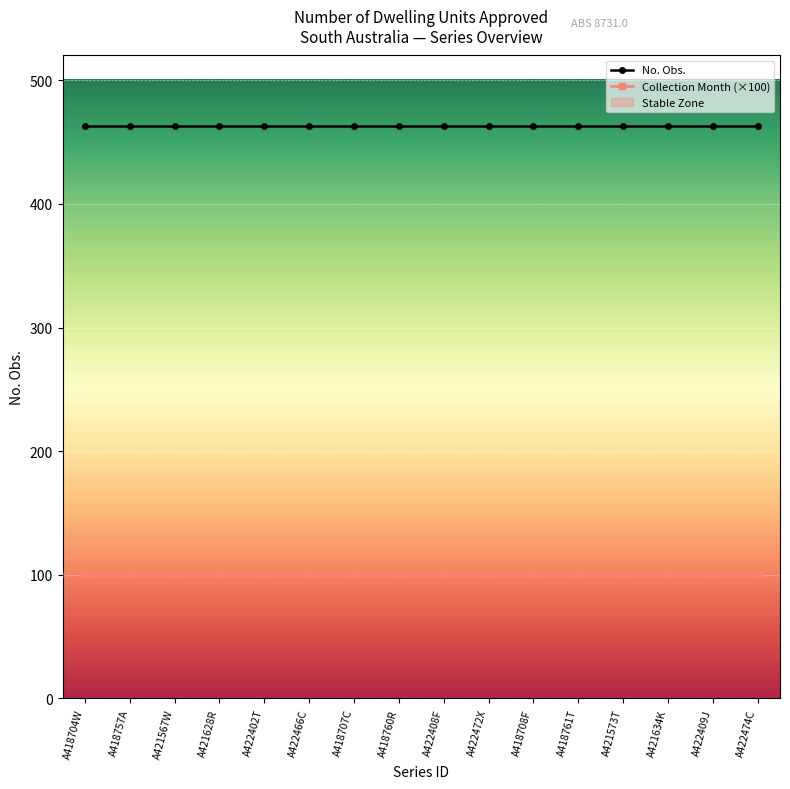

List the series in order of their overall mean, lowest first.

Collection Month (×100), No. Obs.